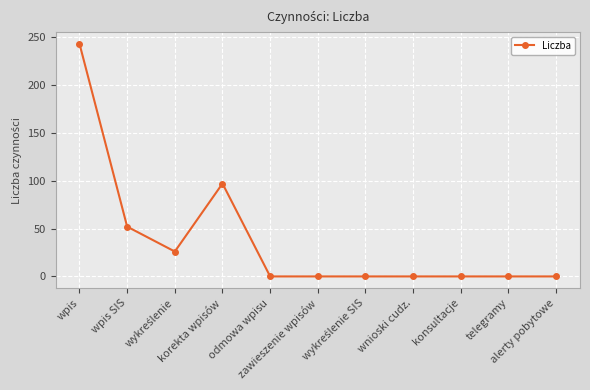

What is the maximum value shown in the chart?

243